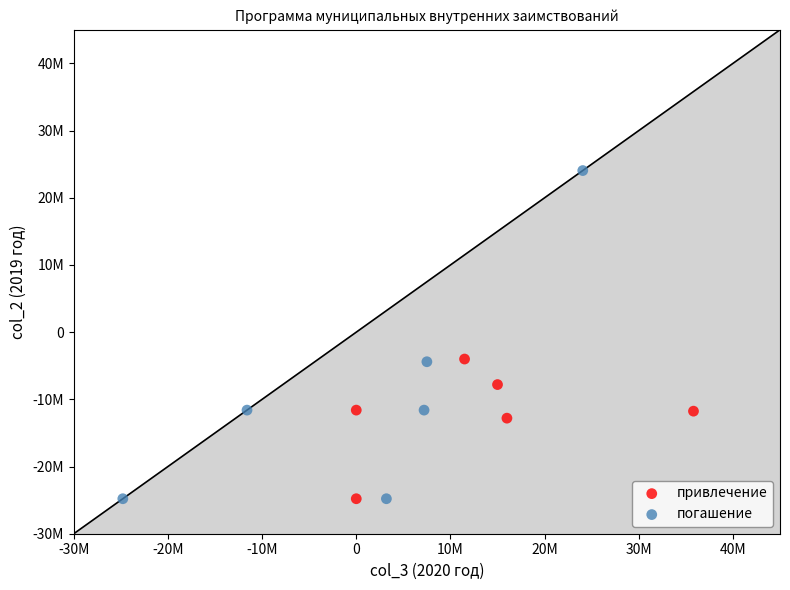

Which series has the widest spread of Y values?

погашение